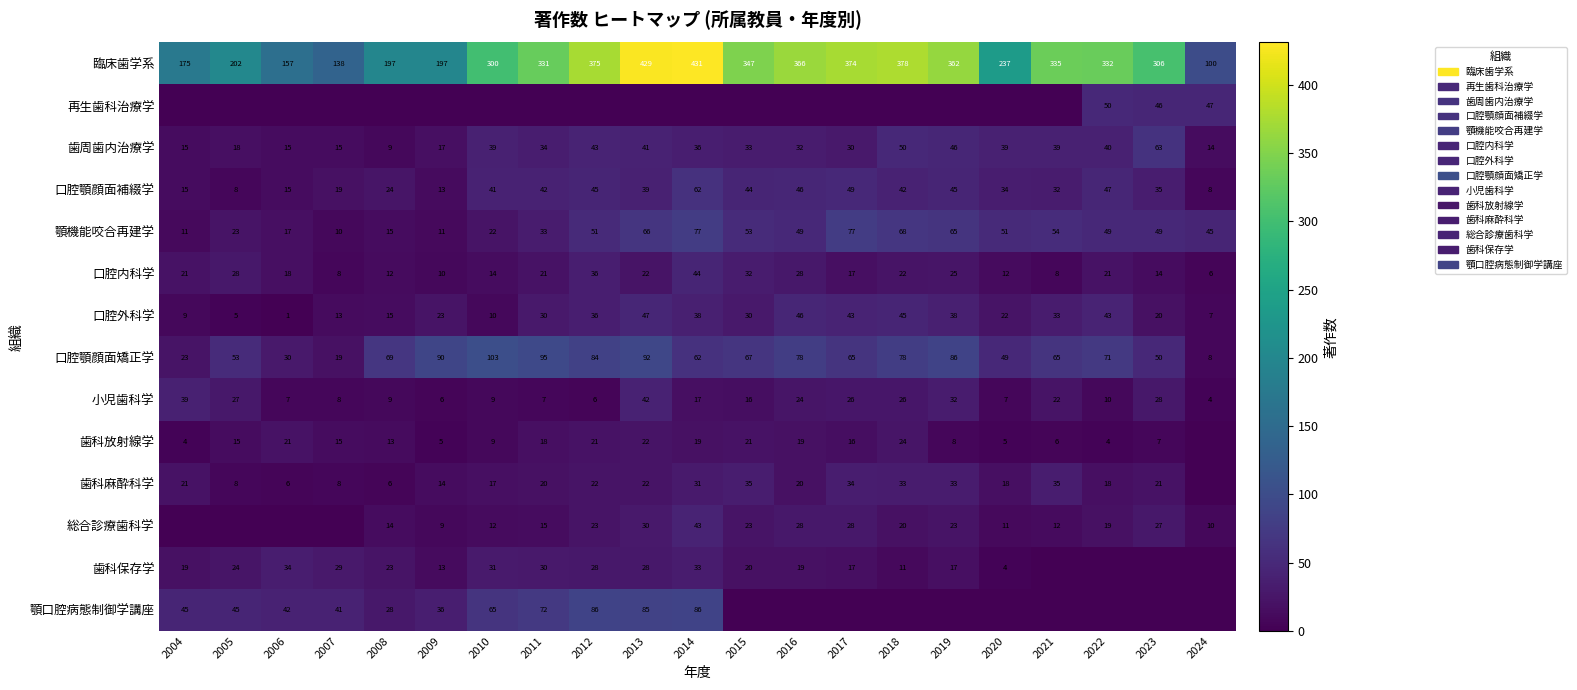

How many values in the 臨床歯学系 series are below 331?

10